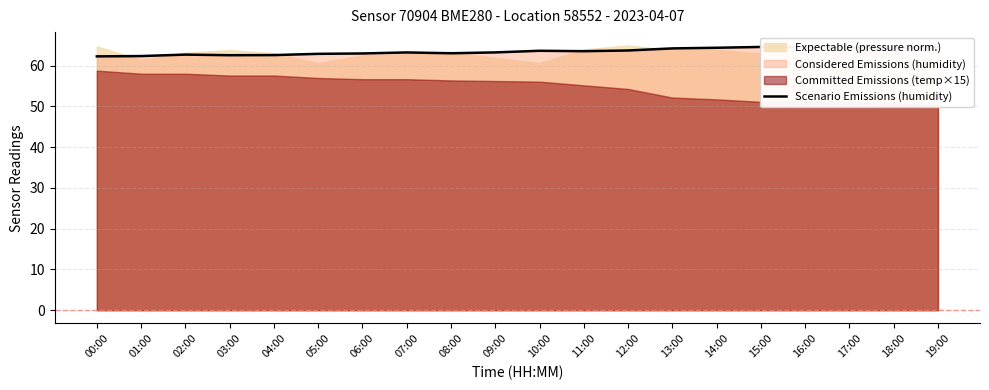

Reading left to right, what are all the values shown in this chart?

62.3	62.4	62.7	62.6	62.6	62.9	63.0	63.3	63.1	63.3	63.7	63.6	63.7	64.2	64.4	64.6	64.6	64.5	64.4	64.5